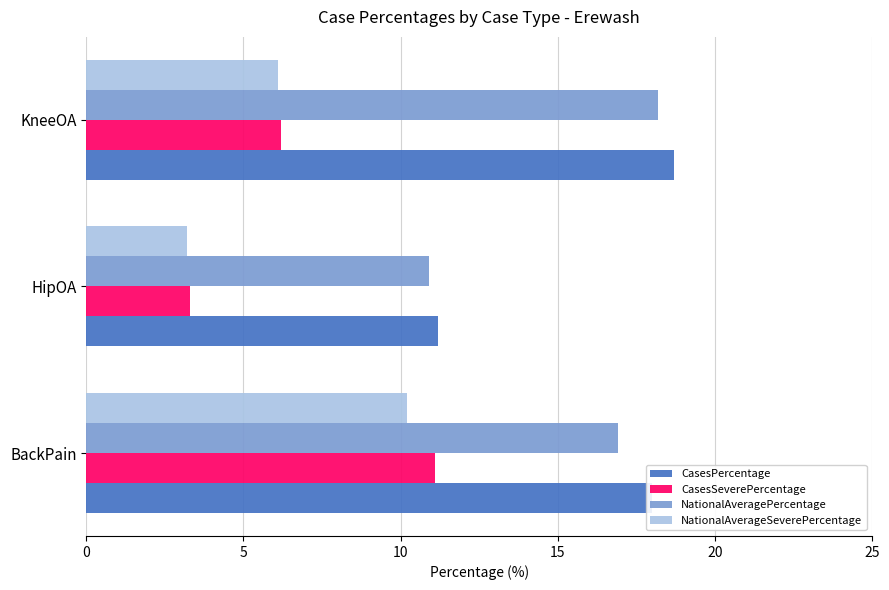

Which series has the widest spread of values?

CasesSeverePercentage